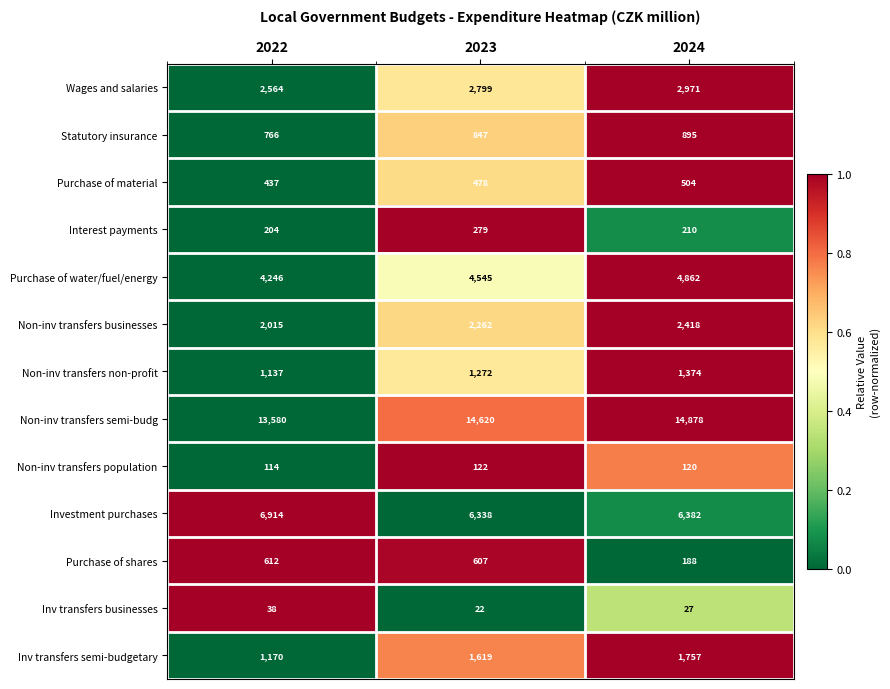

The Wages and salaries series shows 3379 at 2022. True or false?

False